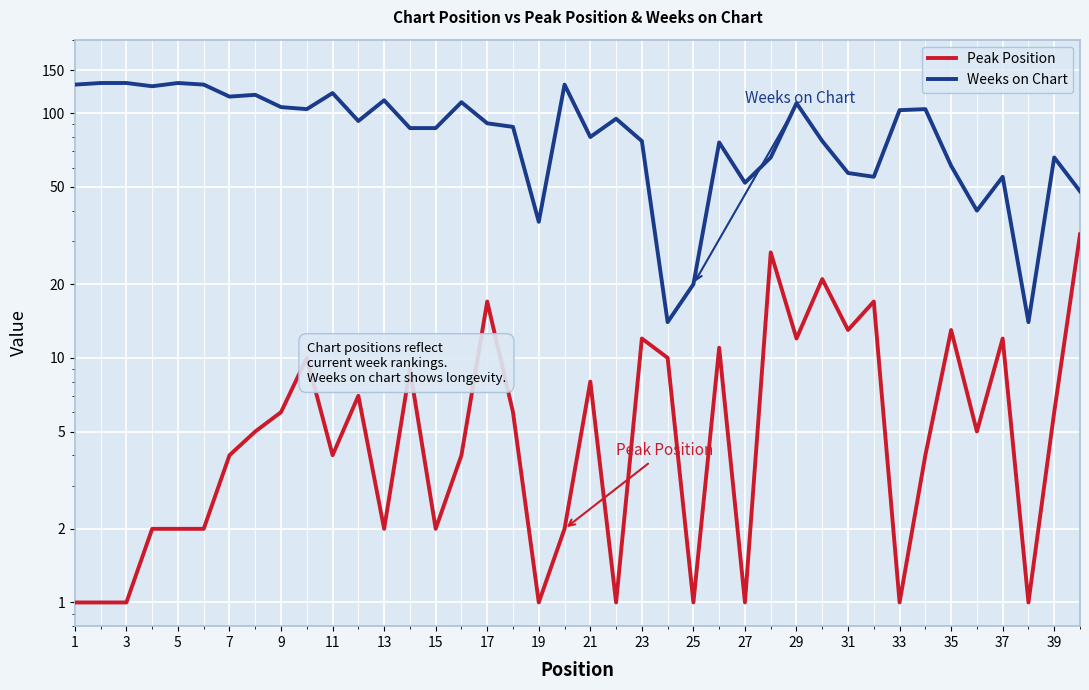

What are all the series names shown in the legend?

Peak Position, Weeks on Chart